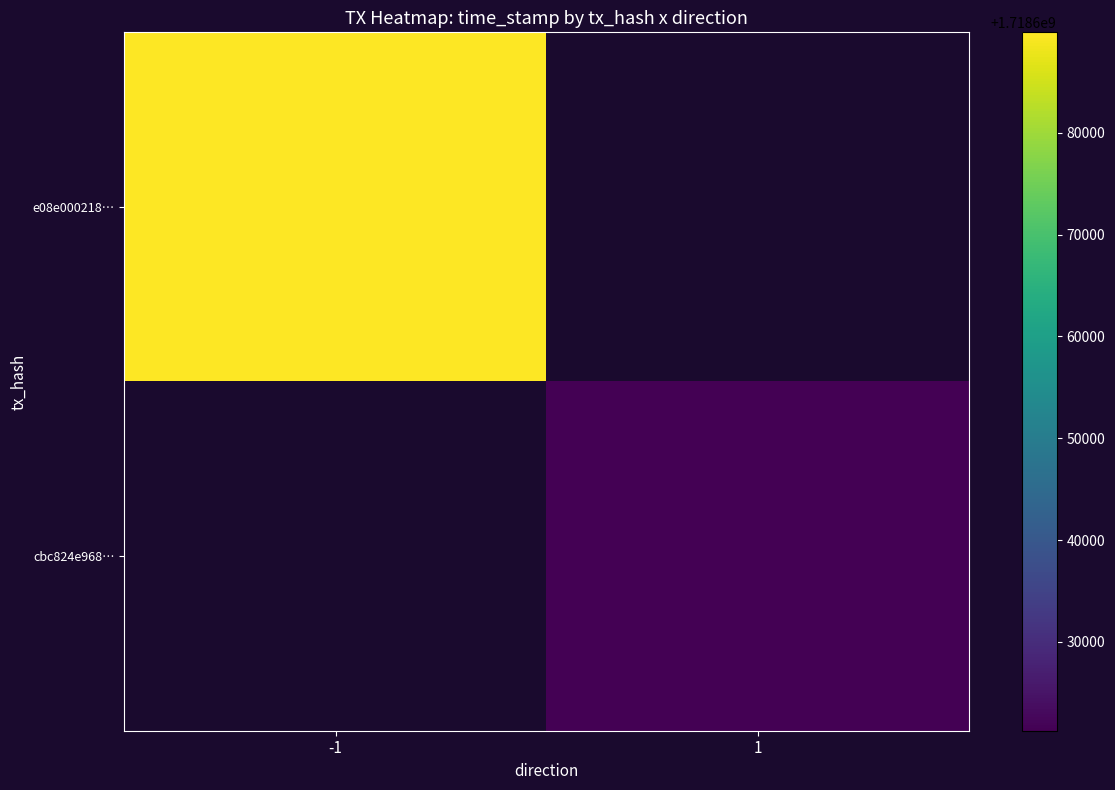

List the series in order of their overall mean, lowest first.

e08e000218…, cbc824e968…